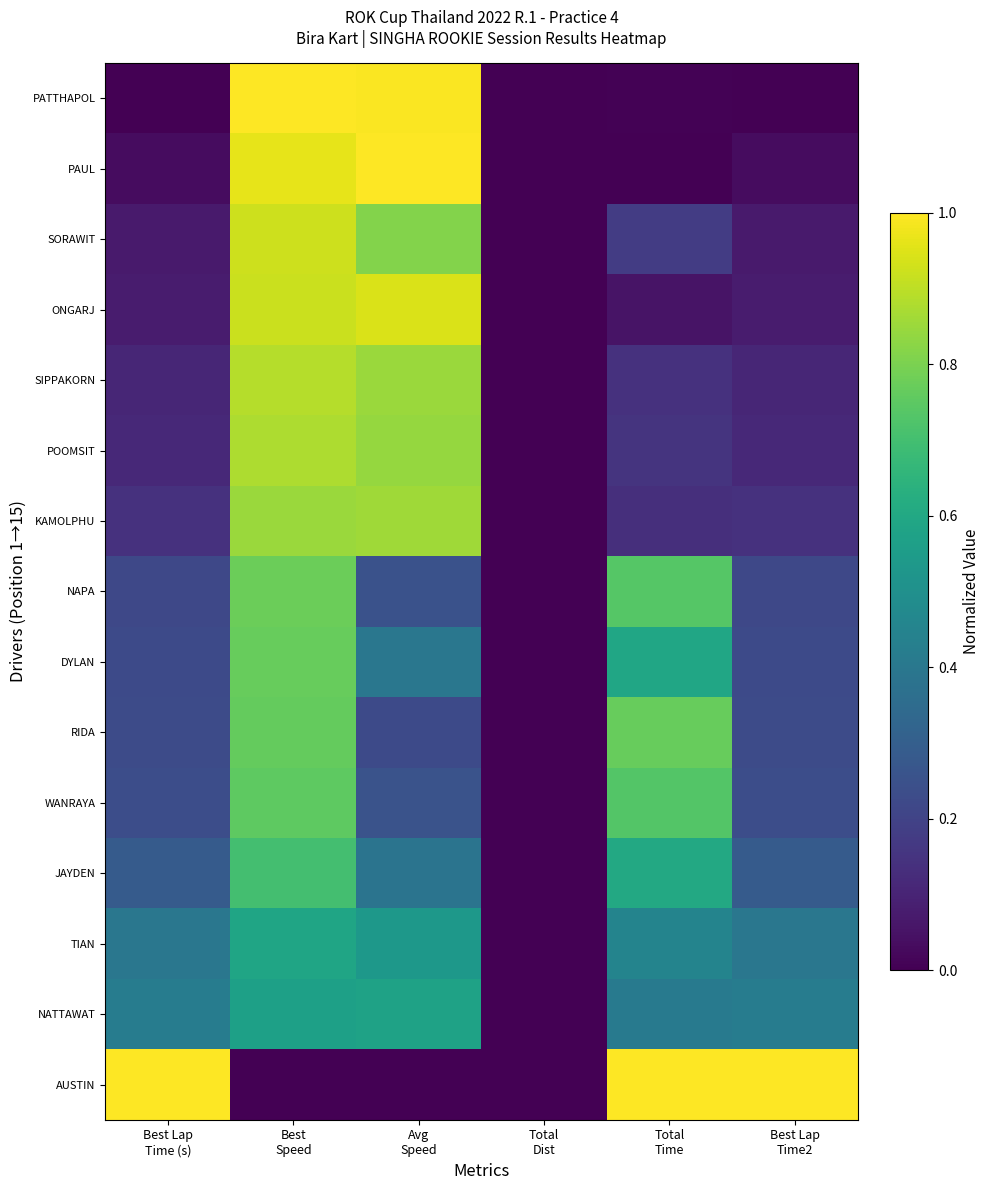

At which category is the sum across all series the highest?

Best
Speed